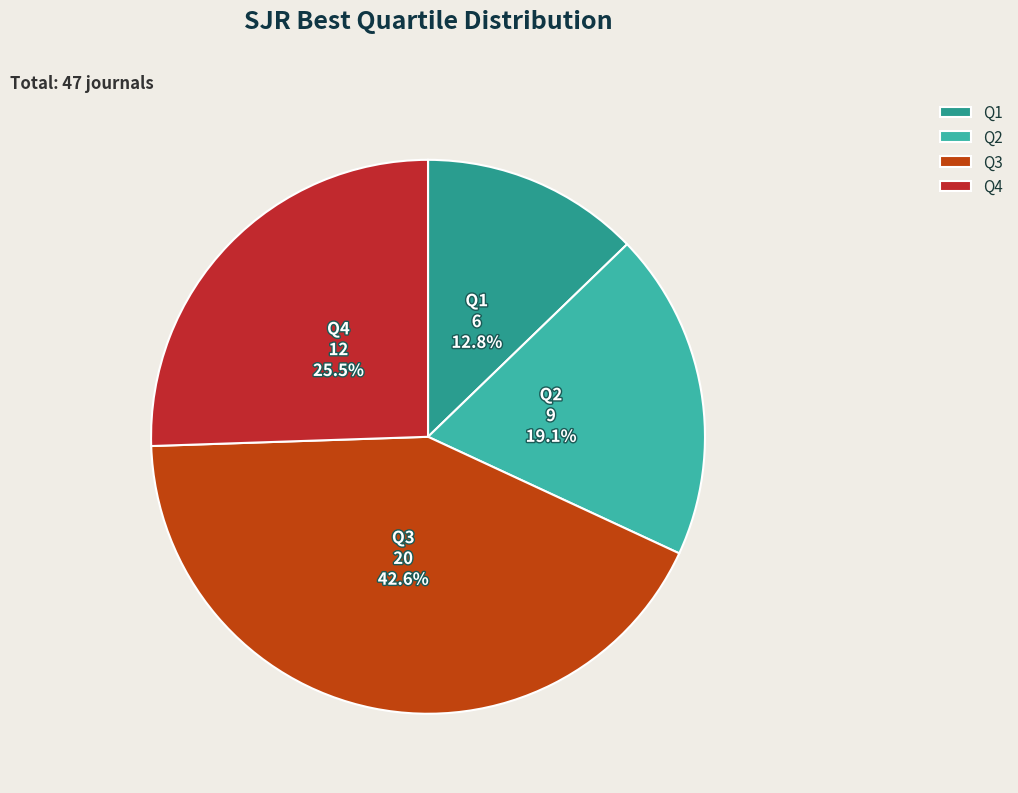

Which category has the smallest portion of the pie?

Q1